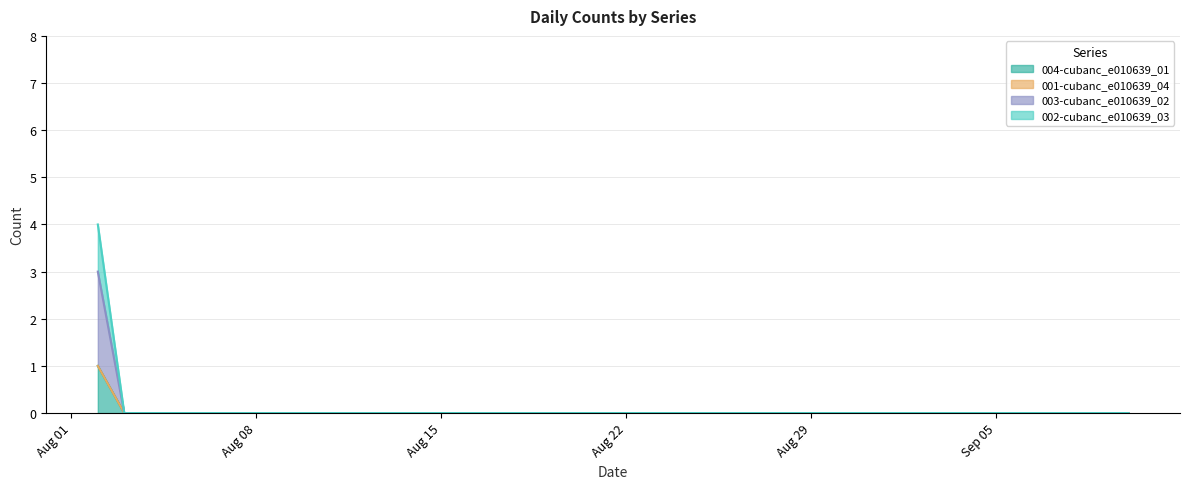

Which series has the widest spread of values?

002-cubanc_e010639_03